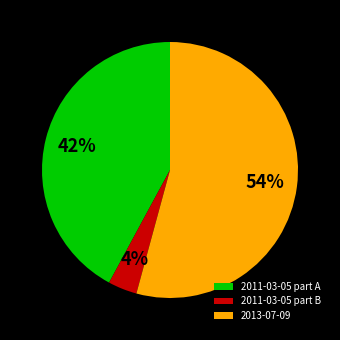

Count the number of slices in the pie.

3